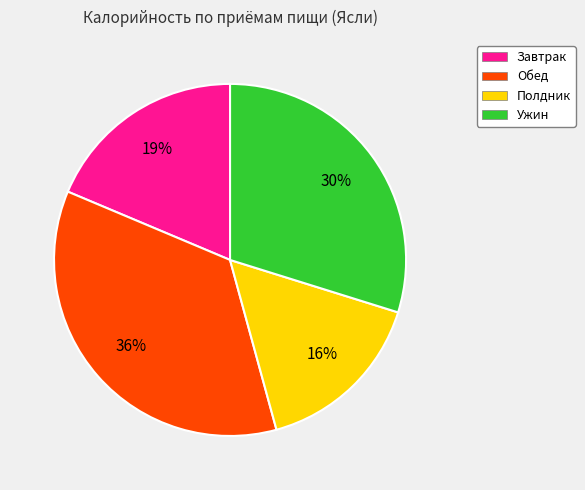

To the nearest percent, what is the difference between the largest and smallest slice percentages?

20%